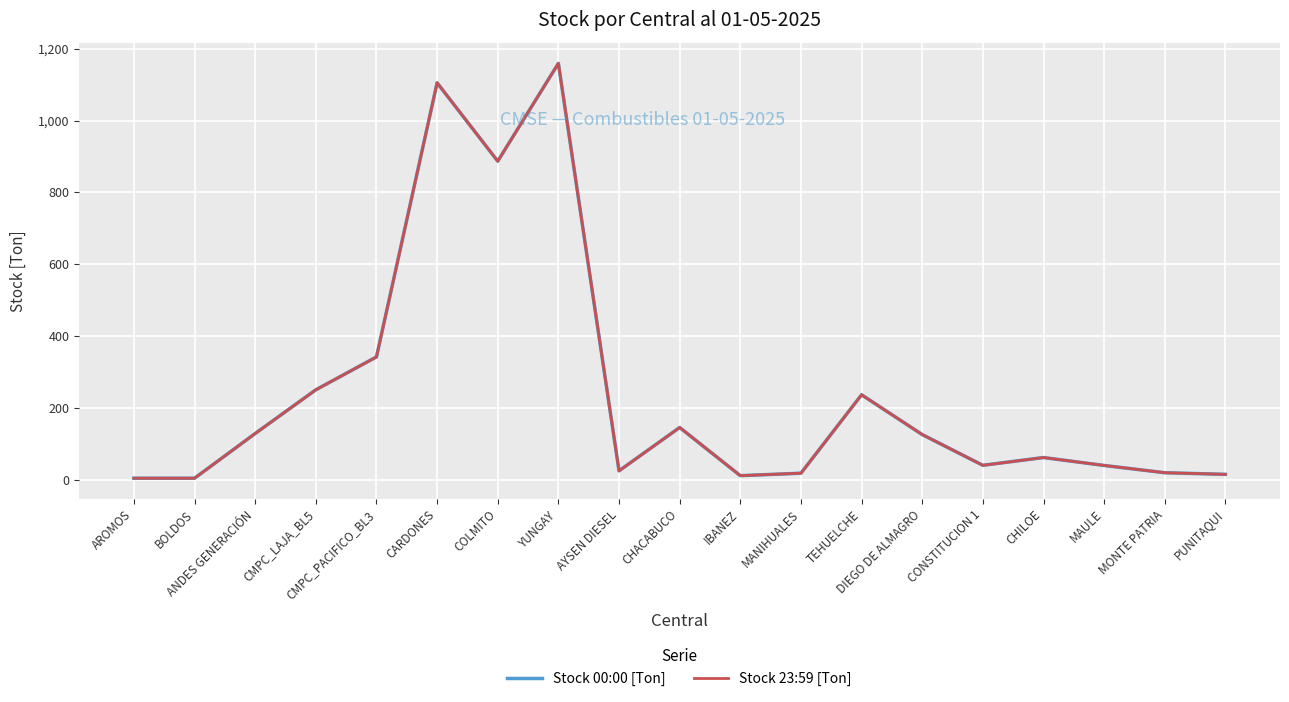

Which series has the largest total across all categories?

Stock 00:00 [Ton]